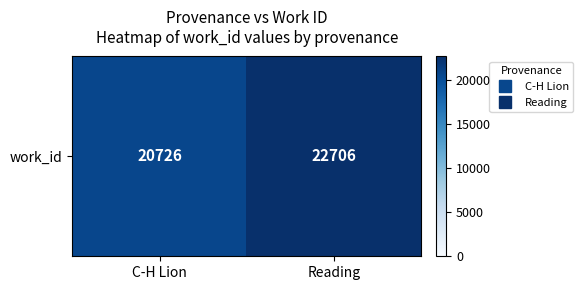

Which category has the highest value across all series?

Reading